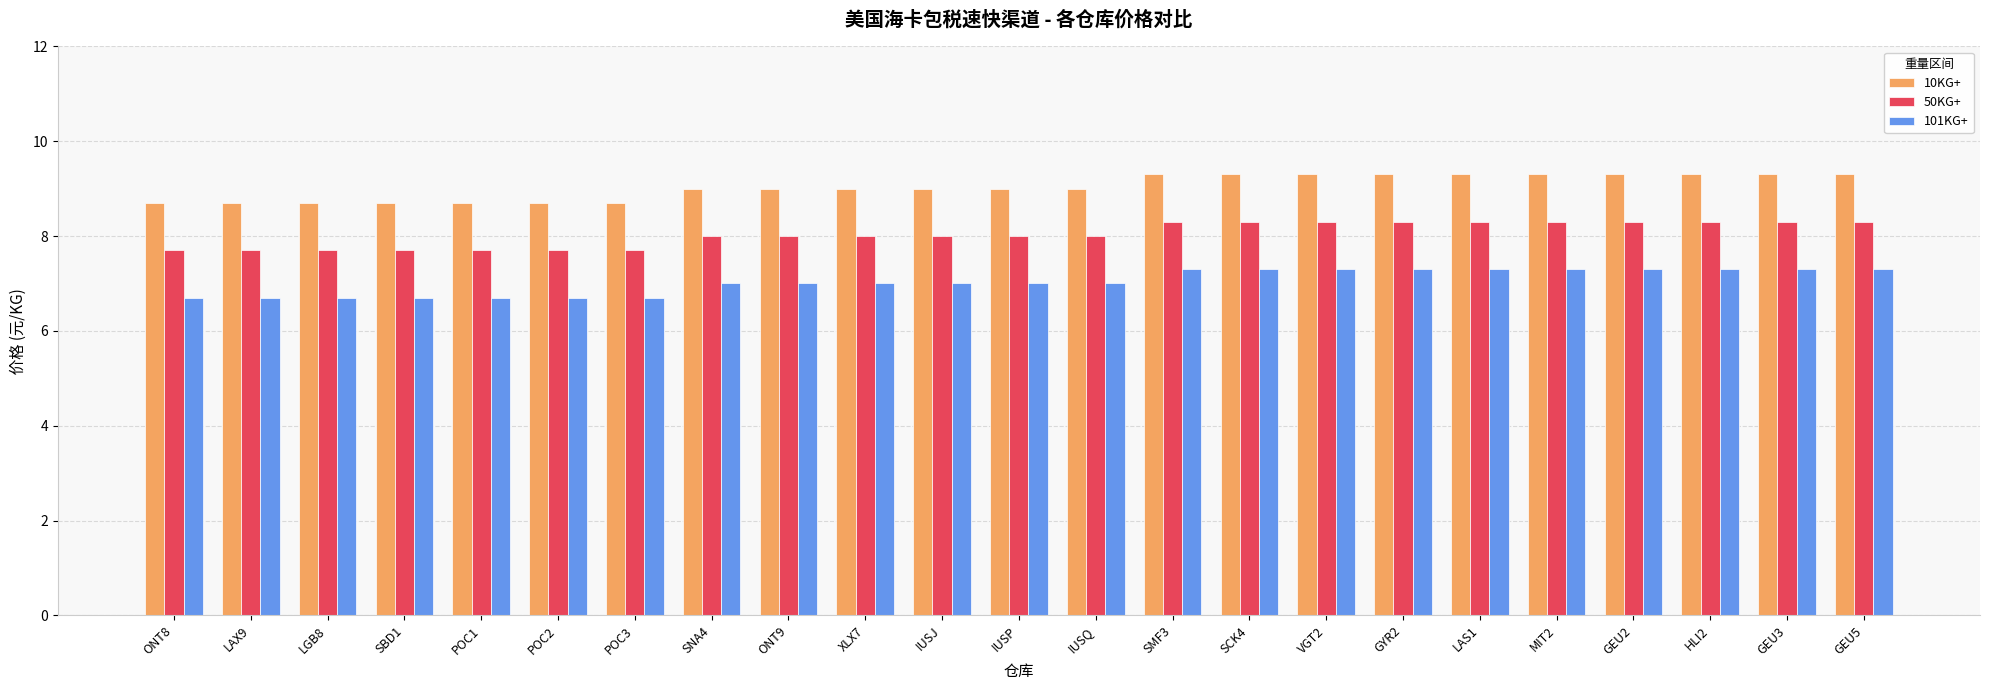

What value does the 50KG+ series have at GYR2?

8.3